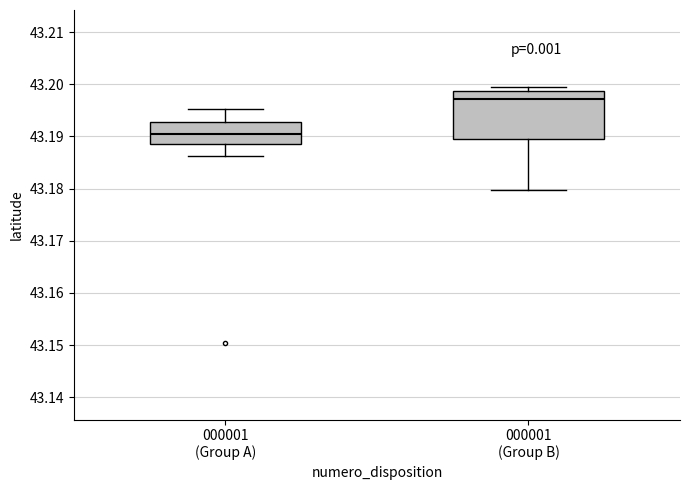

Reading left to right, read every box against the y-axis: the position of its median line, the range the box covers, and the ends of its whiskers. The values are not printed on the chart, so give them approximately, as read against the axis.

000001 (Group A): median 43.191, box 43.189 to 43.193, whiskers 43.186 to 43.195
000001 (Group B): median 43.197, box 43.190 to 43.199, whiskers 43.180 to 43.200